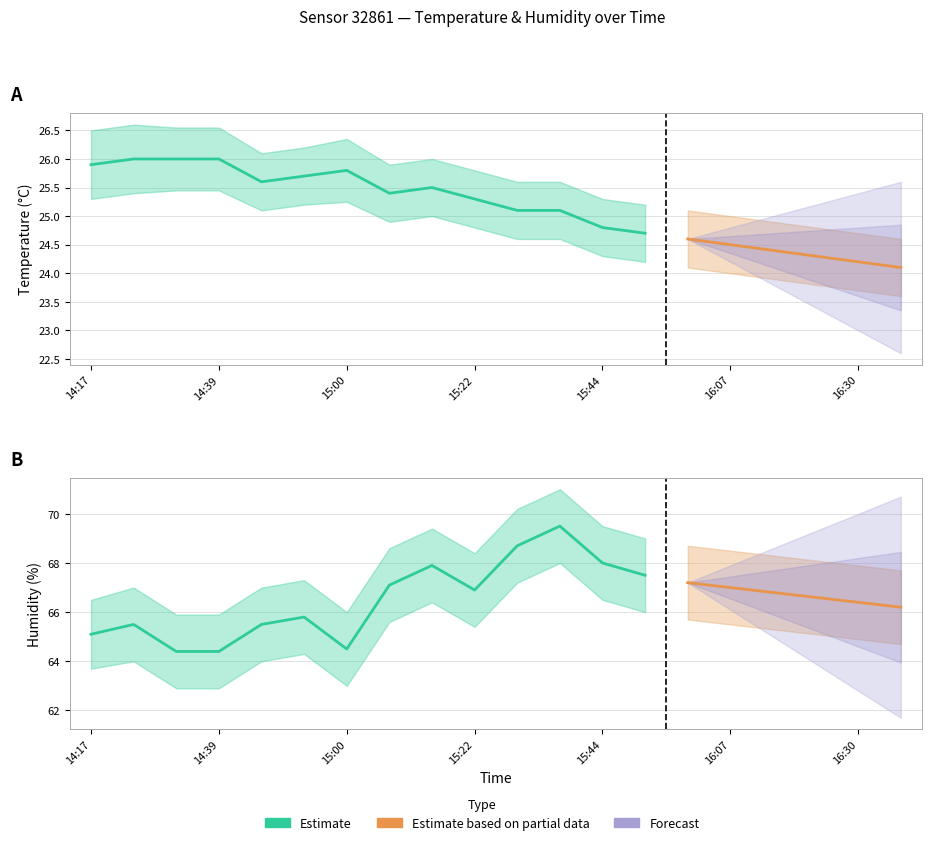

True or false: humidity has a value of 68.0 at 15:44.

True